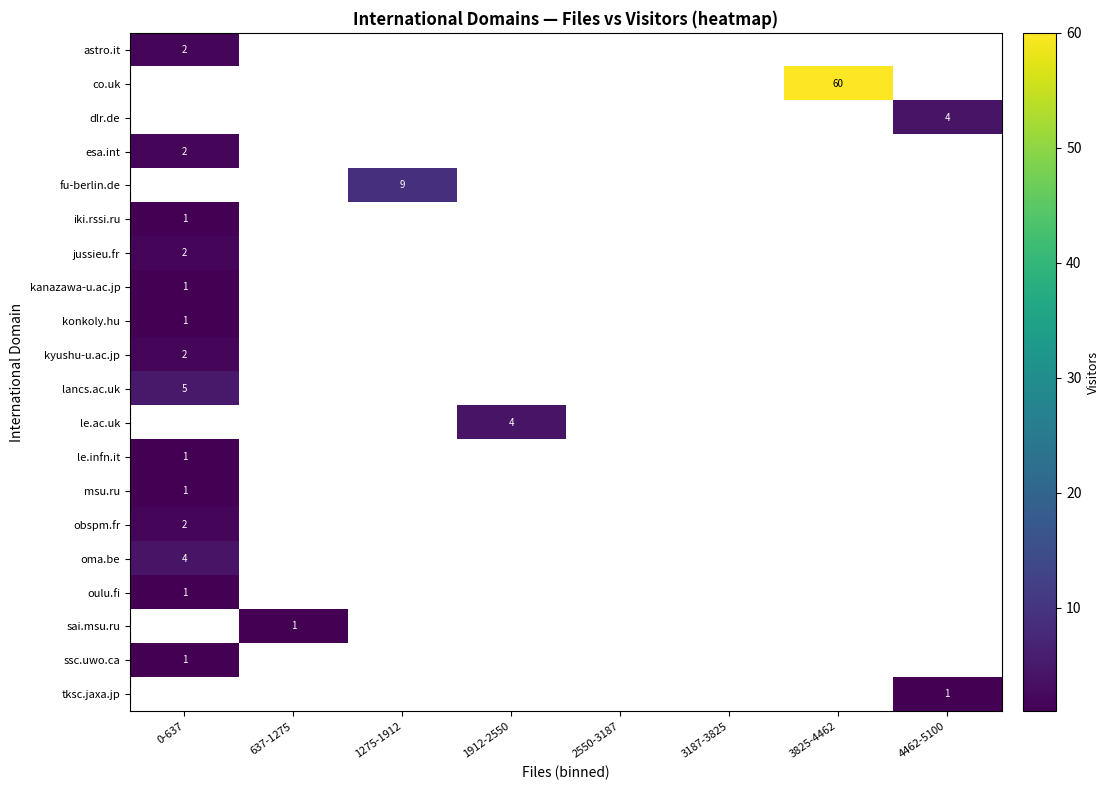

True or false: konkoly.hu has a value of 0 at 0-637.

False